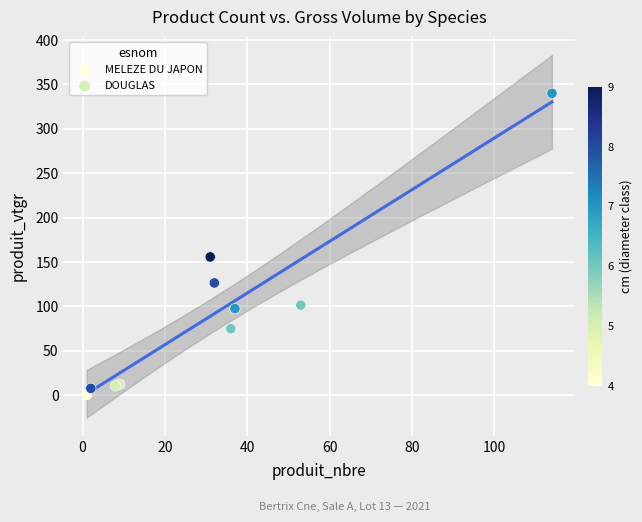

What are all the series names shown in the legend?

MELEZE DU JAPON, DOUGLAS